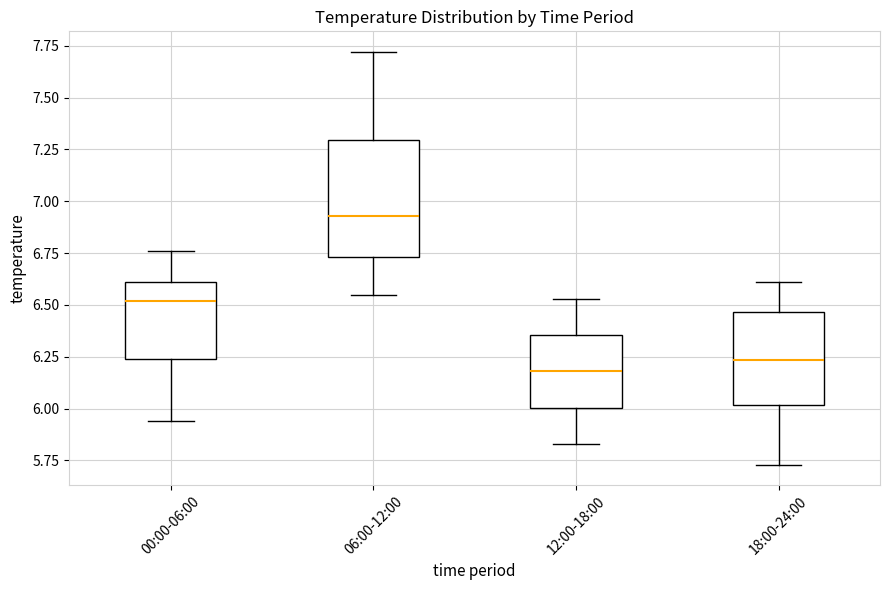

Which box's median line is the highest?

06:00-12:00